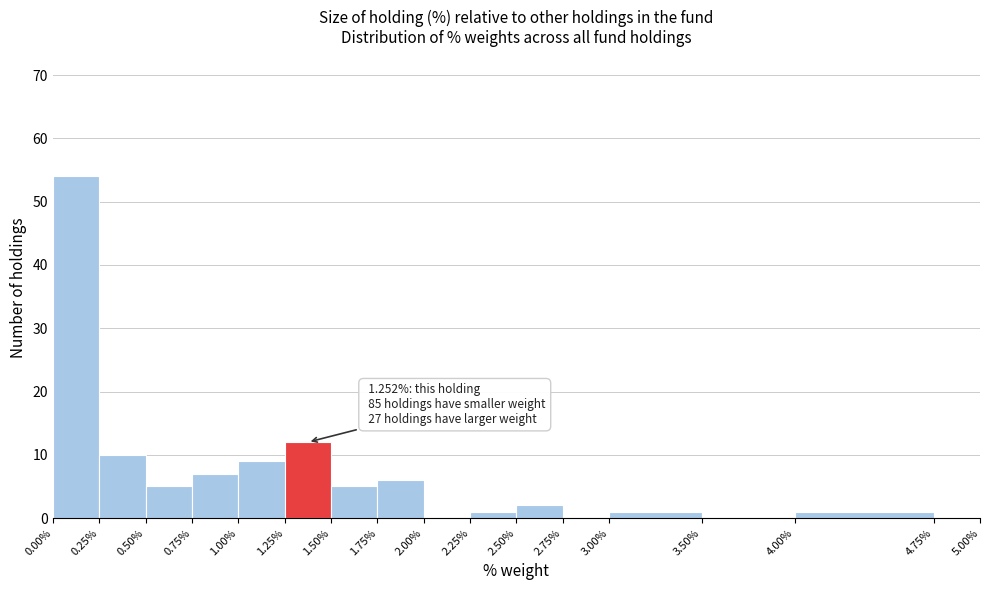

Over which range of the x-axis is the bar tallest?

0.00% to 0.25%